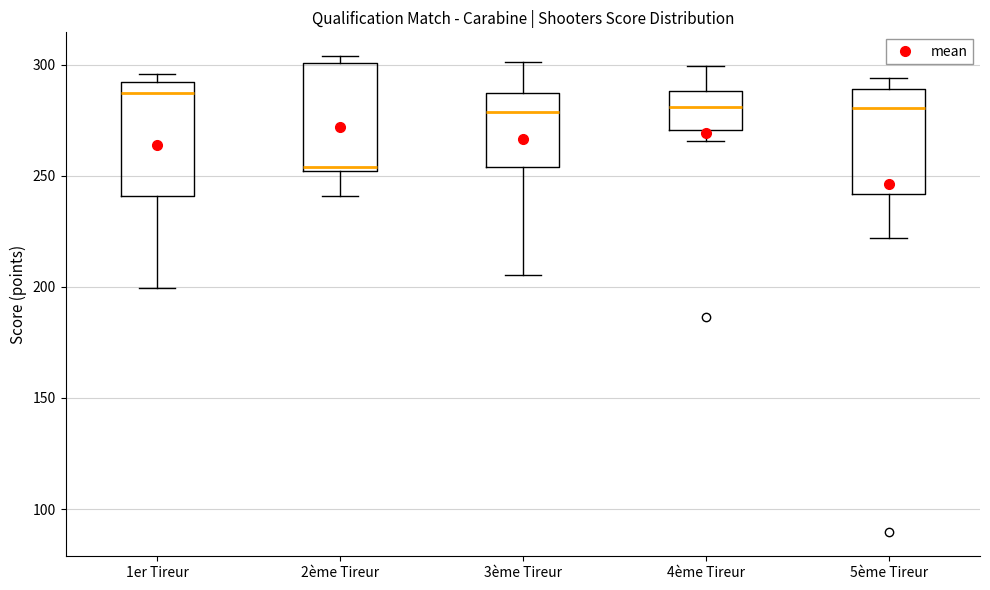

Where is the lower edge of the box for 1er Tireur on the y-axis? The values are not printed on the chart, so give them approximately, as read against the axis.

240